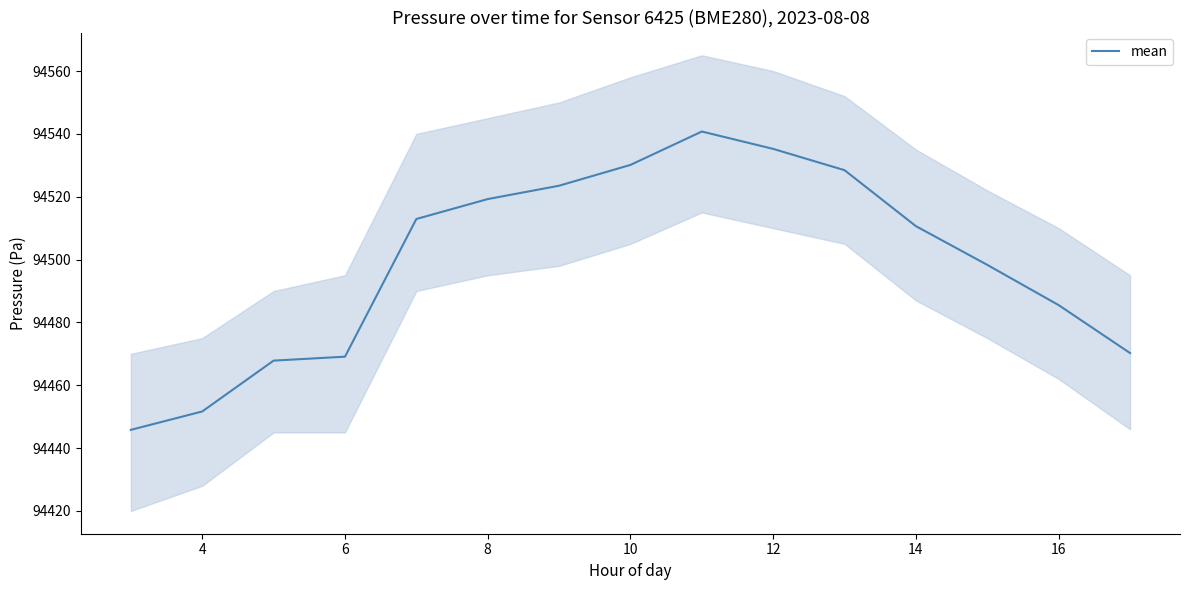

Is it true that mean equals 94469.1 at 6?

True